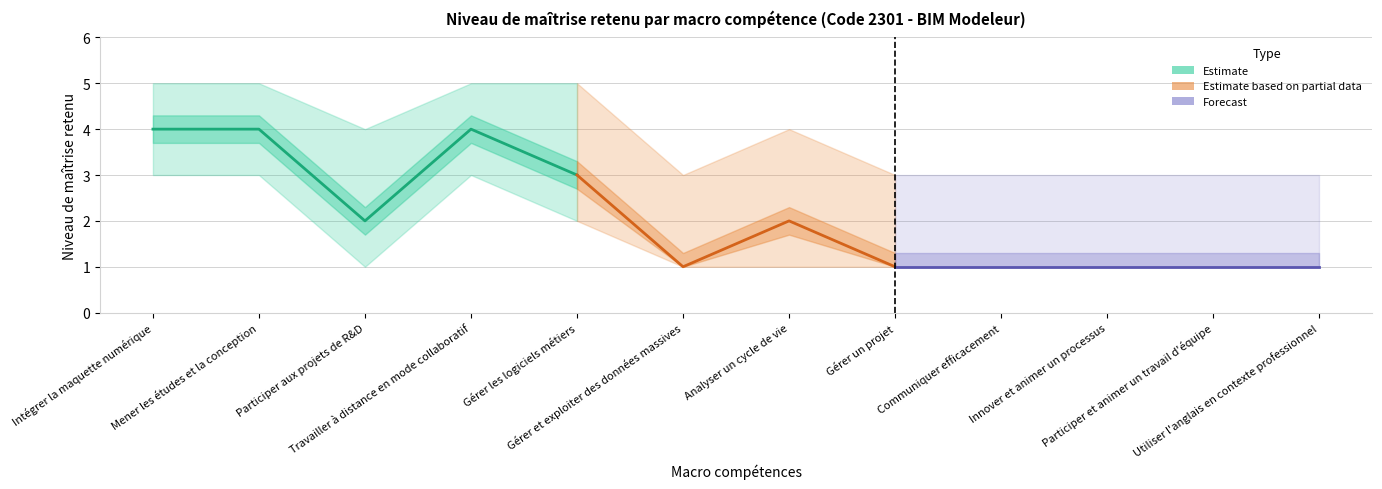

The value of Upper bound at Gérer et exploiter des données massives is 3. True or false?

True